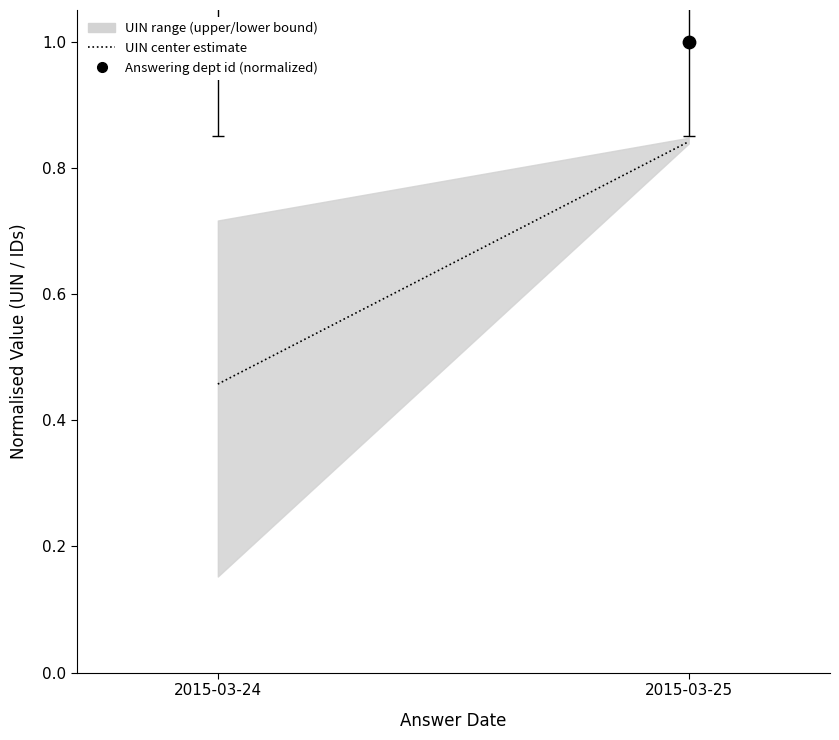

What is the total value across all series at 2015-03-24?

1.5